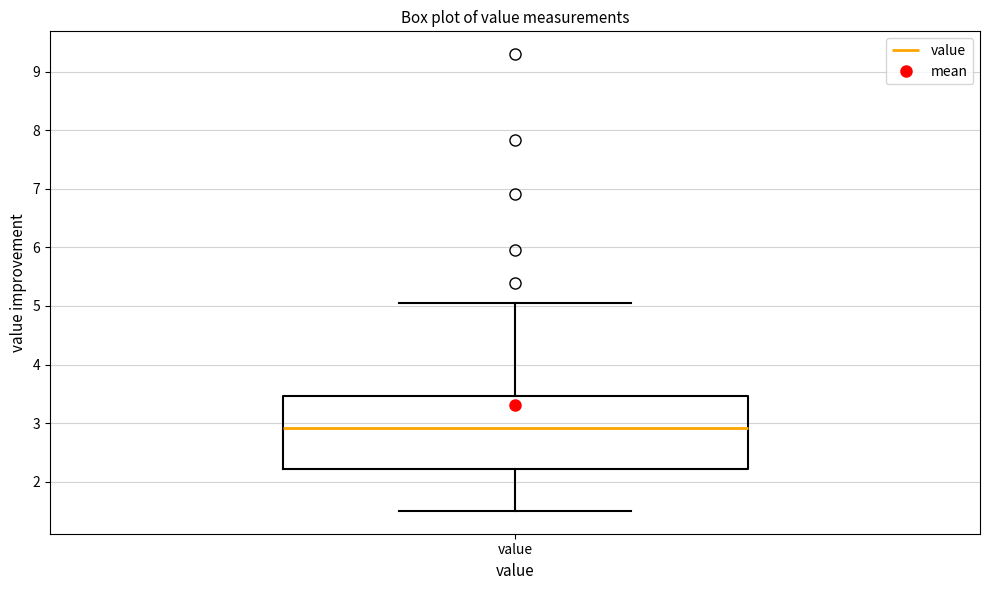

Read this box plot against the y-axis: the position of the median line, the range covered by the box, and the ends of both whiskers. The values are not printed on the chart, so give them approximately, as read against the axis.

median 2.9, box 2.2 to 3.5, whiskers 1.5 to 5.1